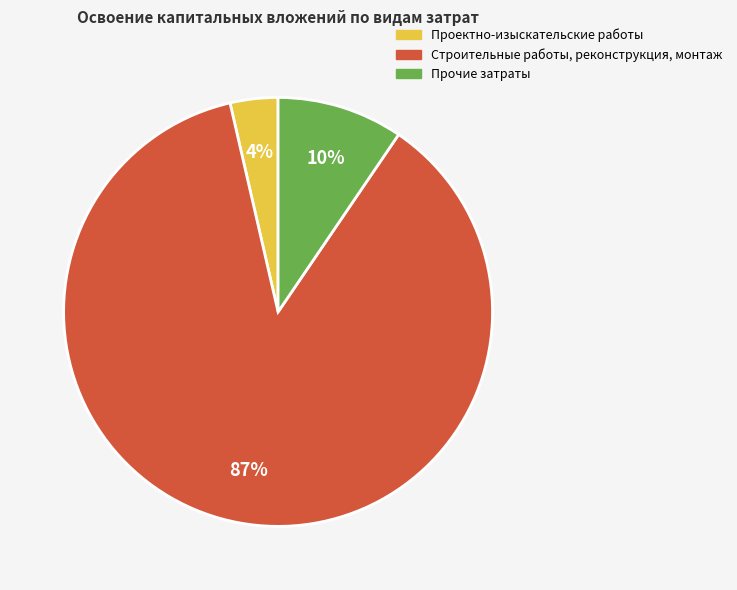

Is there a majority slice in this chart?

Yes